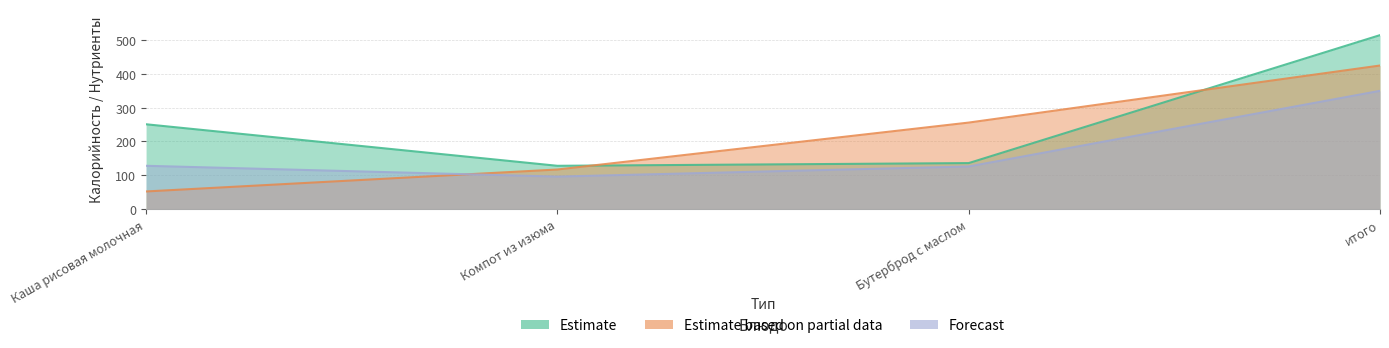

What is the label of the 2nd point from the right?

Бутерброд с маслом